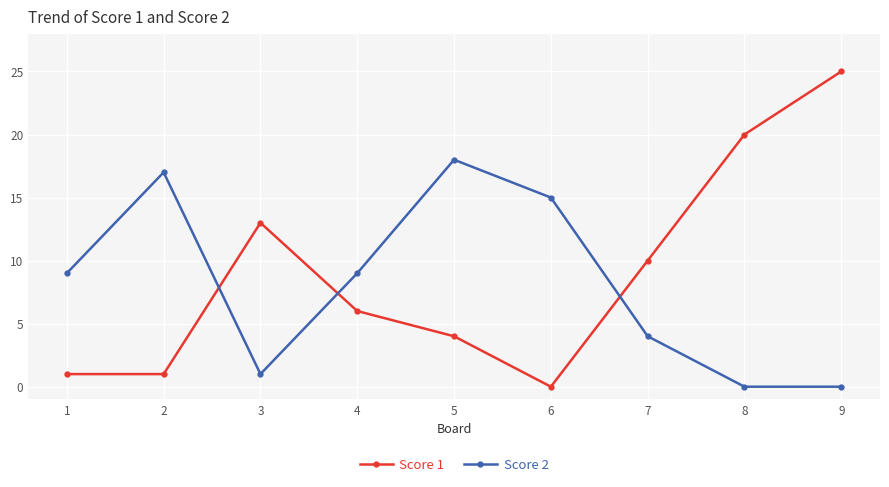

The value of Score 2 at 2 is 17. True or false?

True